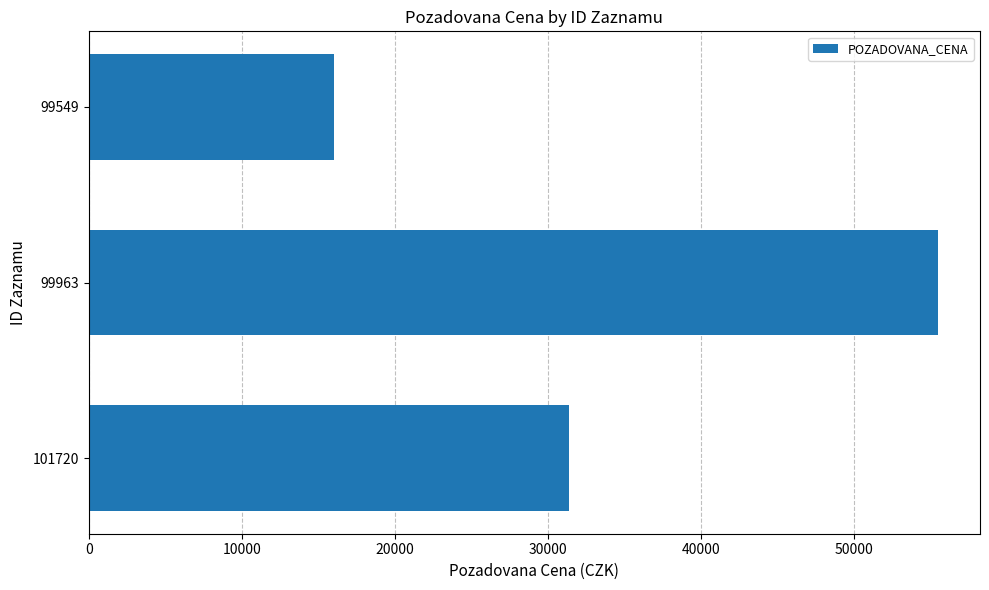

The value at 99549 is 6795. True or false?

False